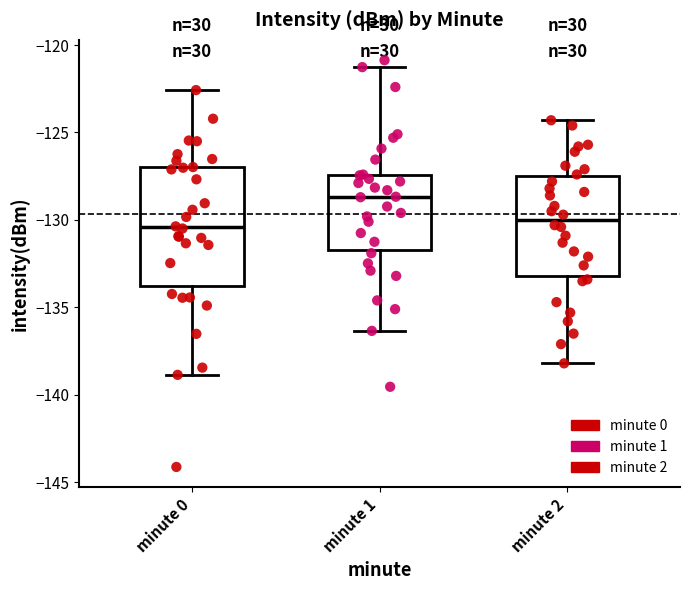

Reading left to right, transcribe this box plot: for each box, give where its median line is, the range the box spans, and where its two whiskers end, as read against the y-axis. The values are not printed on the chart, so give them approximately, as read against the axis.

minute 0: median -130.5, box -134.0 to -127.0, whiskers -139.0 to -122.5
minute 1: median -128.5, box -131.5 to -127.5, whiskers -136.5 to -121.5
minute 2: median -130.0, box -133.0 to -127.5, whiskers -138.0 to -124.5